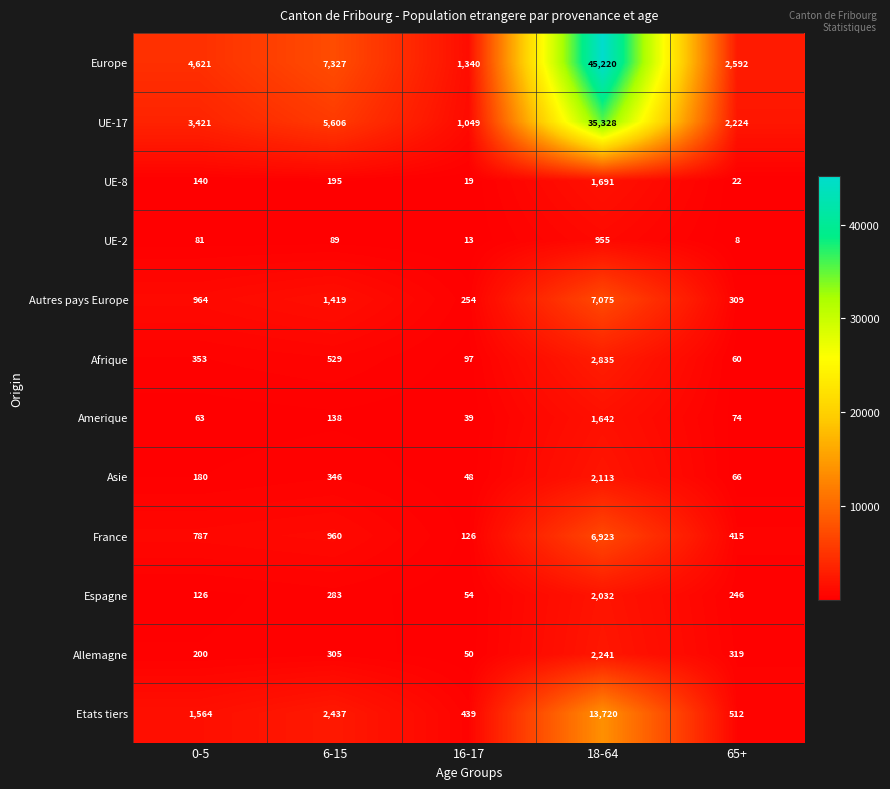

Is it true that UE-2 equals 955 at 18-64?

True